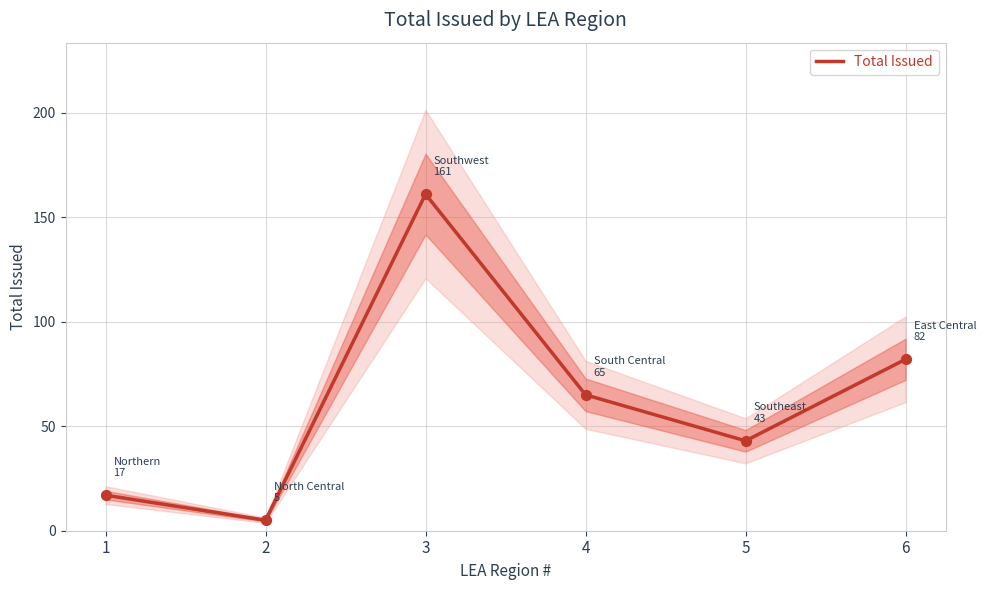

What is the change in value from 2 to 6?

+77